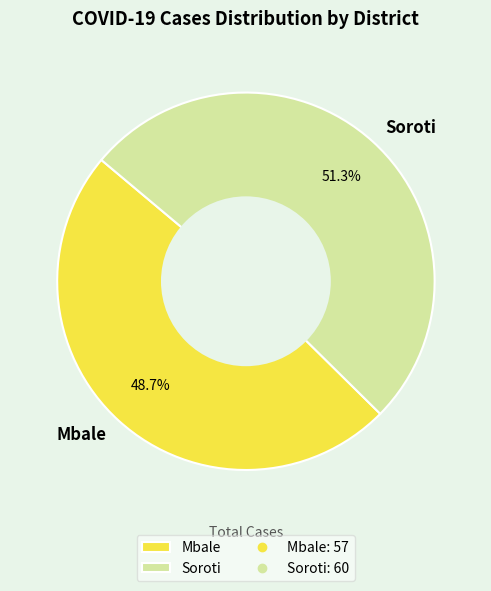

To the nearest percent, what is the difference between the largest and smallest slice percentages?

3%